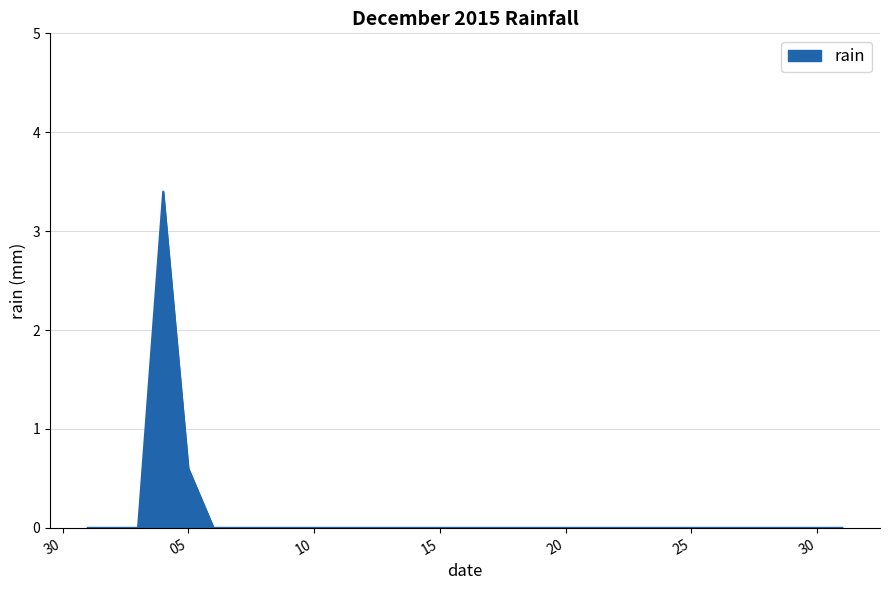

Reading right to left, transcribe all the data shown in this chart.

0.0	0.0	0.0	0.0	0.0	0.0	0.0	0.0	0.0	0.0	0.0	0.0	0.0	0.0	0.0	0.0	0.0	0.0	0.0	0.0	0.0	0.0	0.0	0.0	0.0	0.0	0.6	3.4	0.0	0.0	0.0